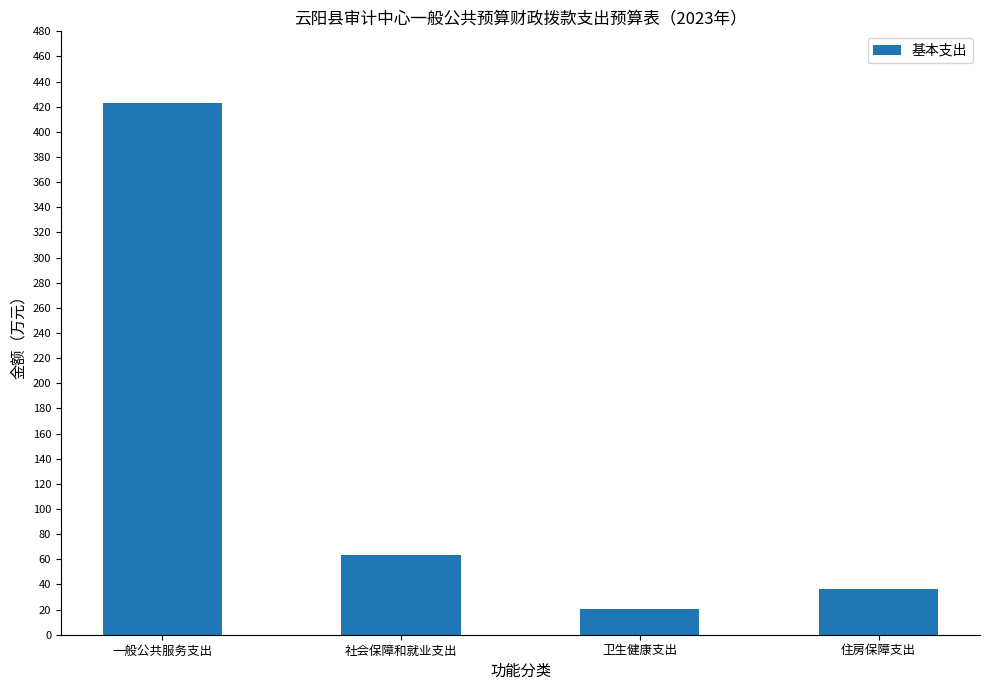

What is the label of the 1st bar from the right?

住房保障支出